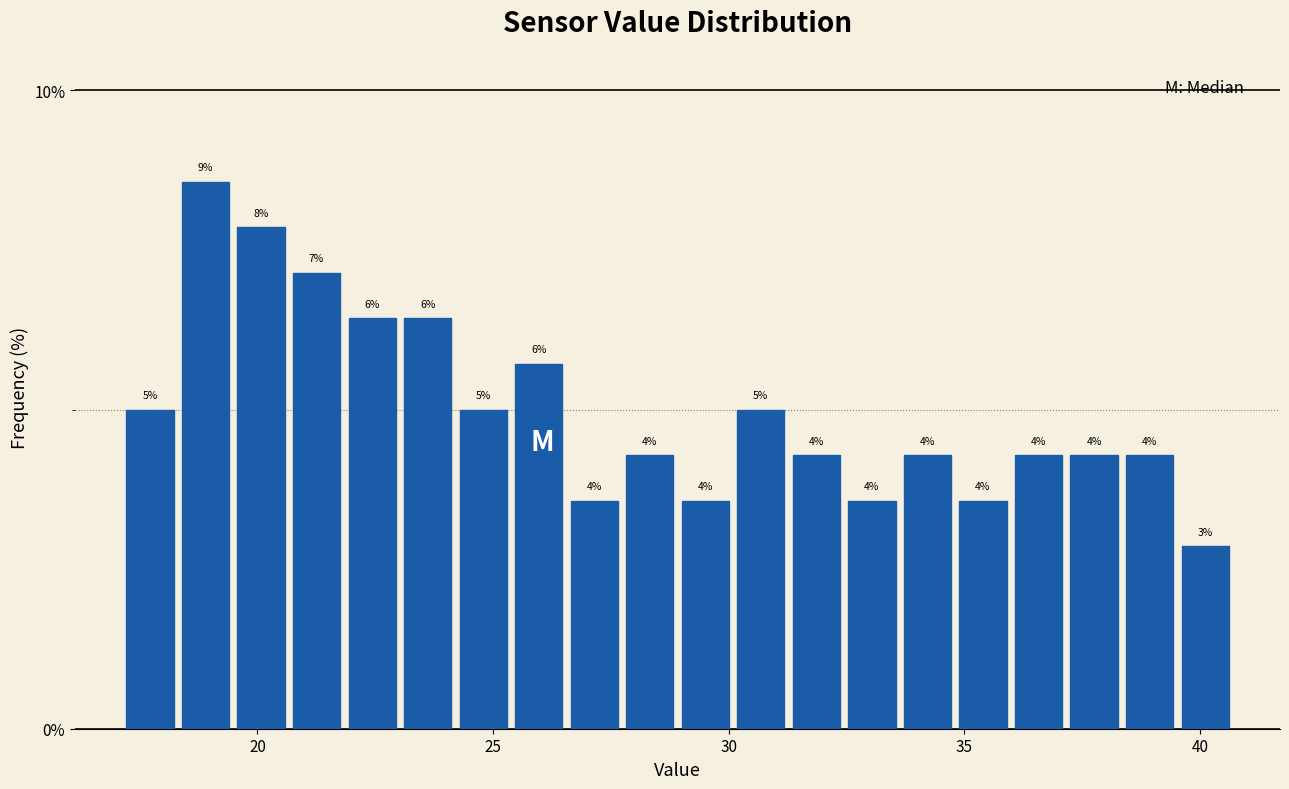

Read against the x-axis, roughly where is the centre of the tallest bar?

19.0